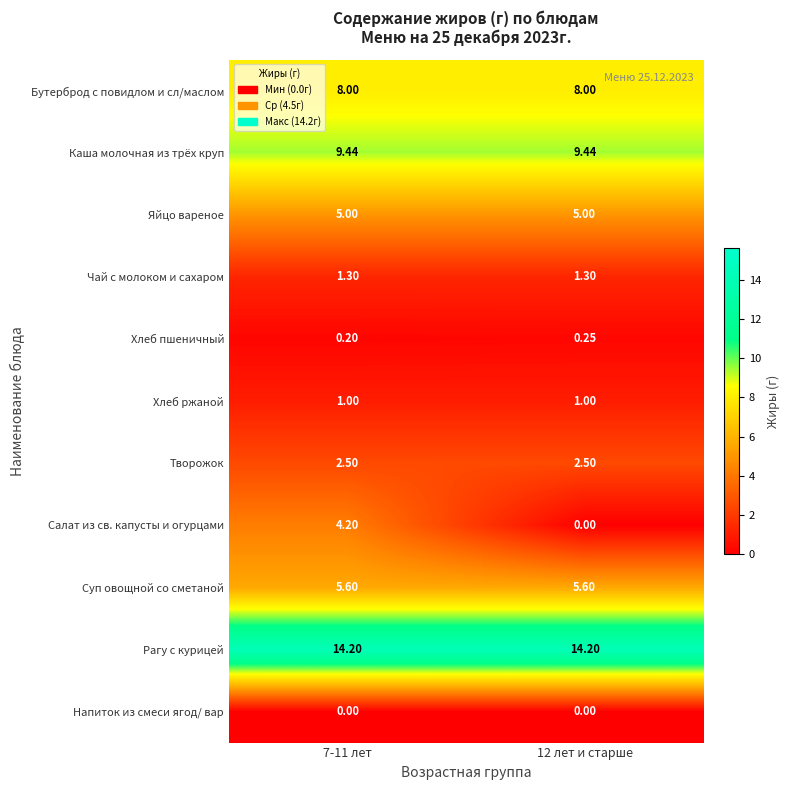

List the series in order of their peak value, lowest first.

Напиток из смеси ягод/ вар, Хлеб пшеничный, Хлеб ржаной, Чай с молоком и сахаром, Творожок, Салат из св. капусты и огурцами, Яйцо вареное, Суп овощной со сметаной, Бутерброд с повидлом и сл/маслом, Каша молочная из трёх круп, Рагу с курицей